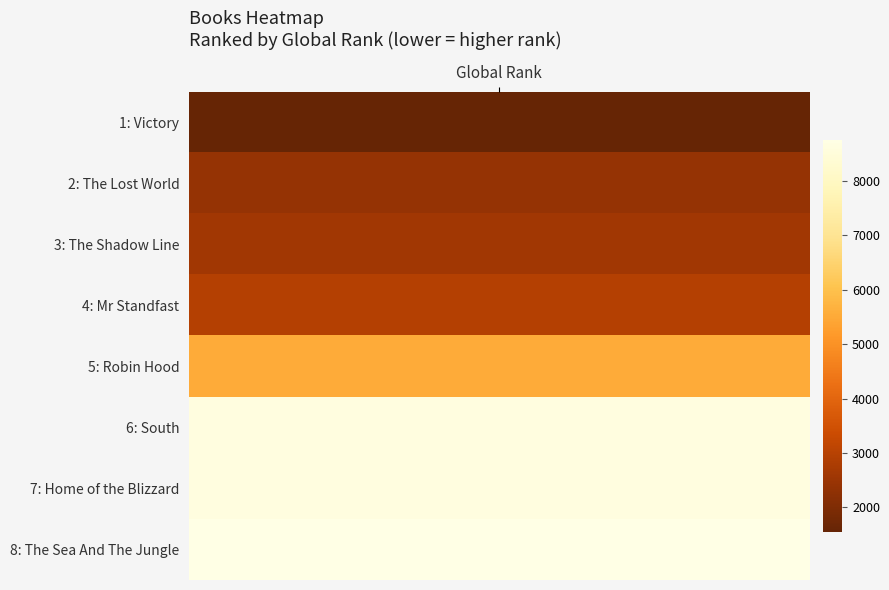

Which series has the largest range (max minus min)?

1 (Victory)